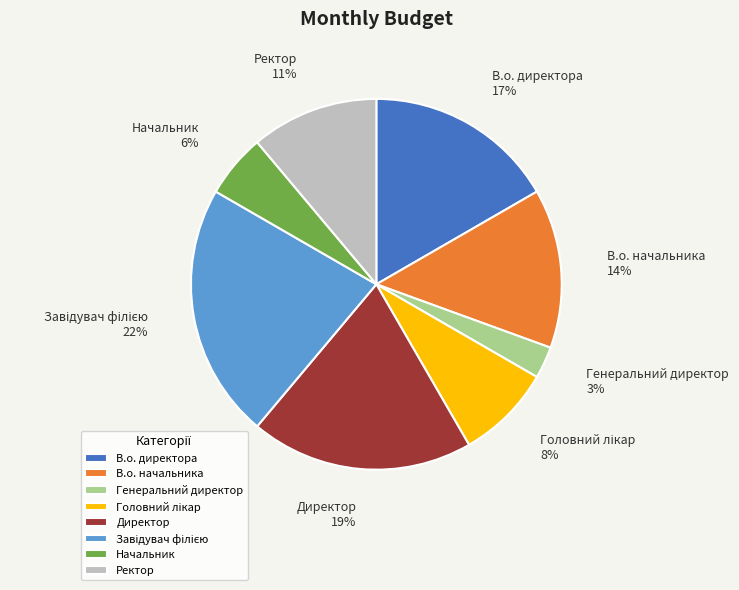

Count the number of slices in the pie.

8